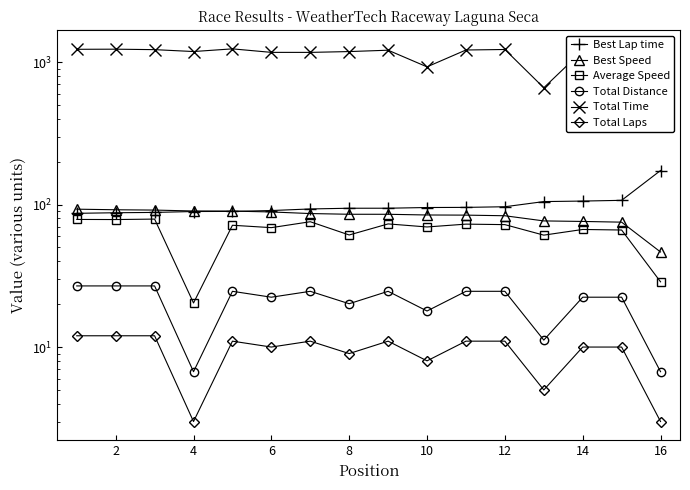

True or false: Best Speed has a value of 75.3 at 14.

True